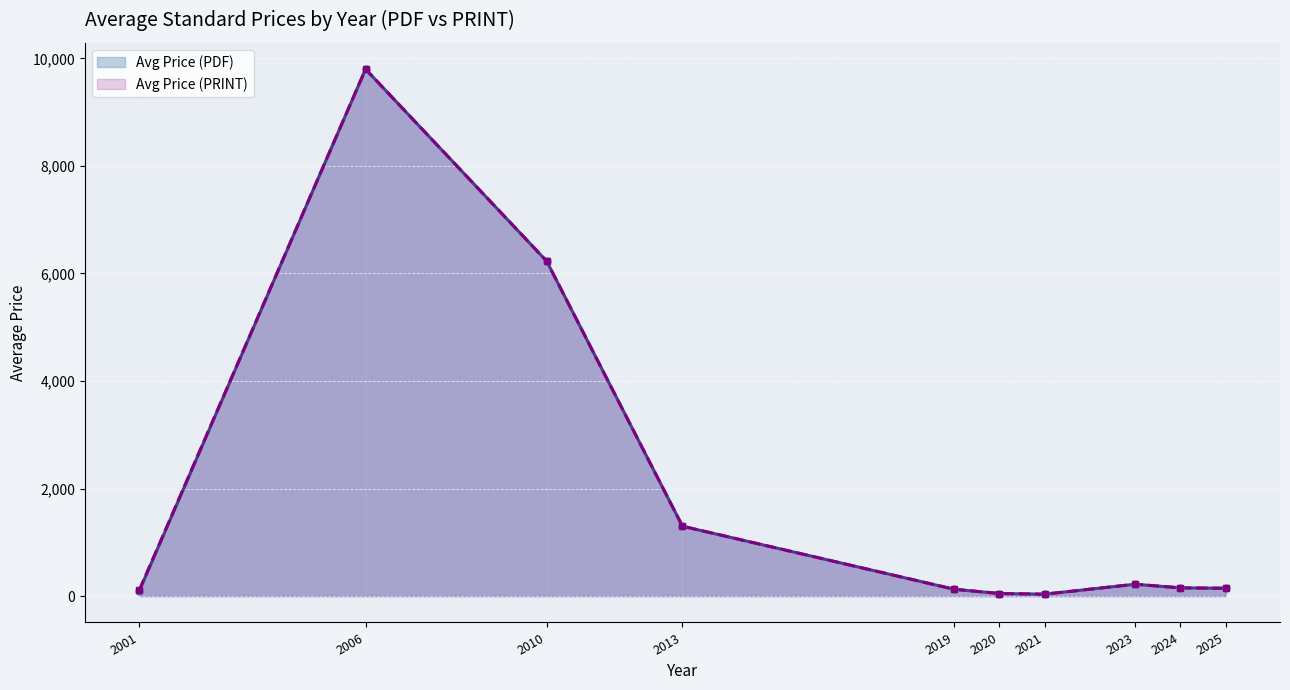

What is the greatest value displayed?

9800.0